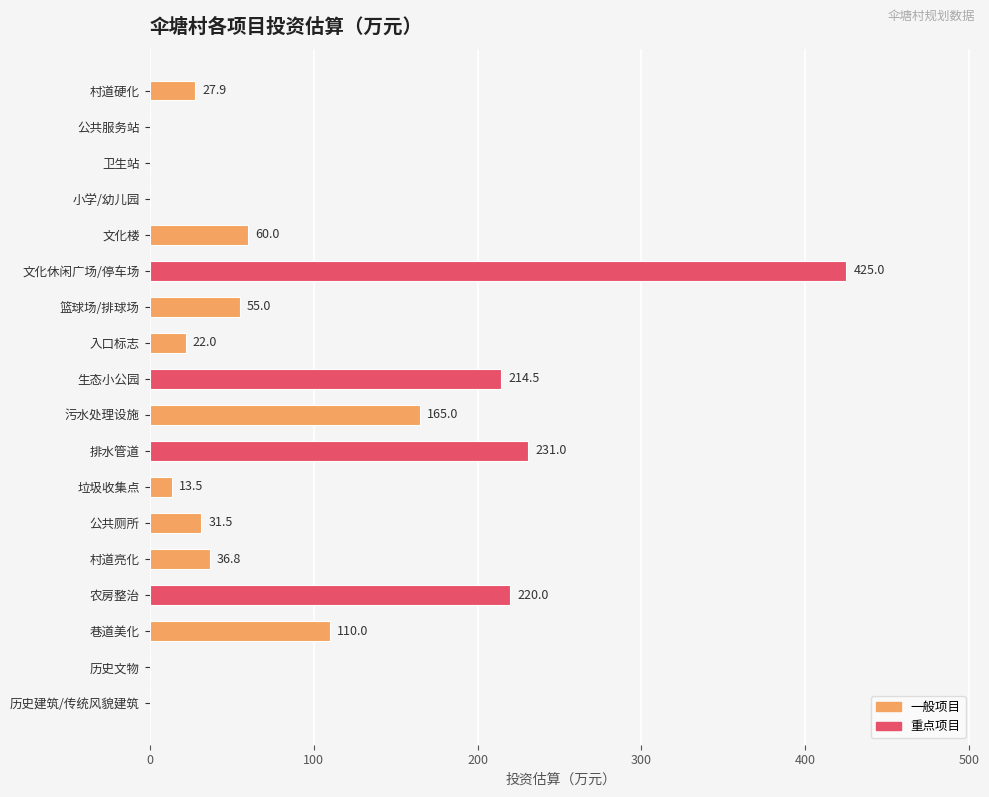

What is the greatest value displayed?

425.0